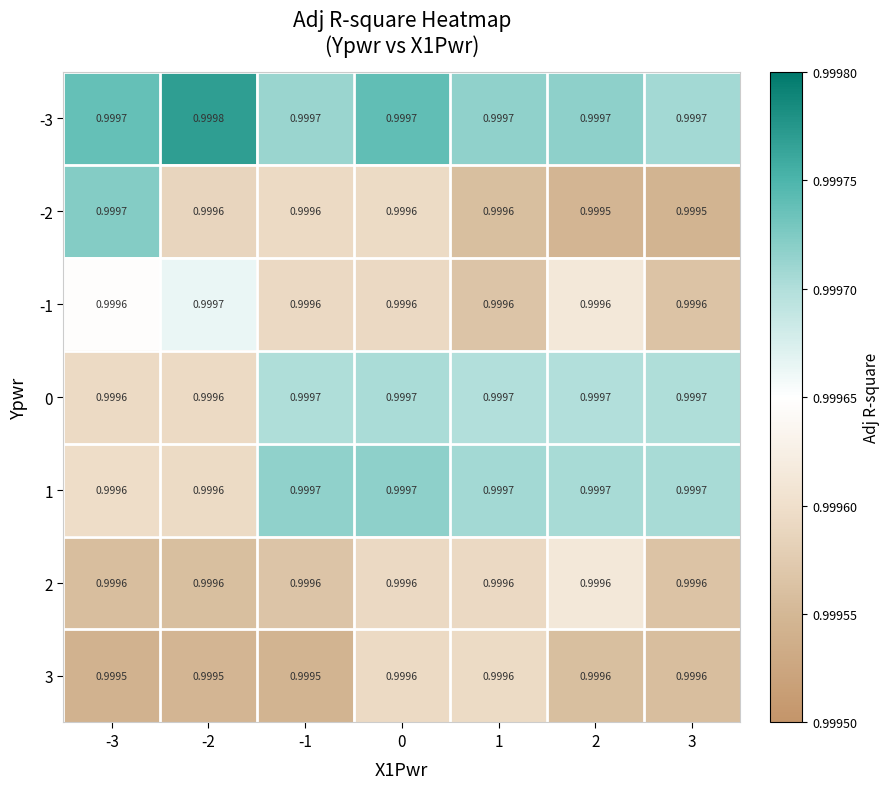

Which series changed the most between 1 and 2?

-2